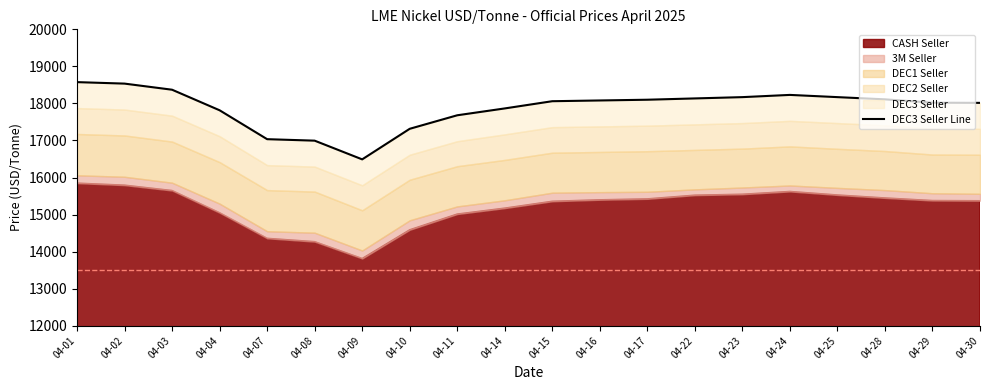

What is the value of the 1st point from the left?

18575